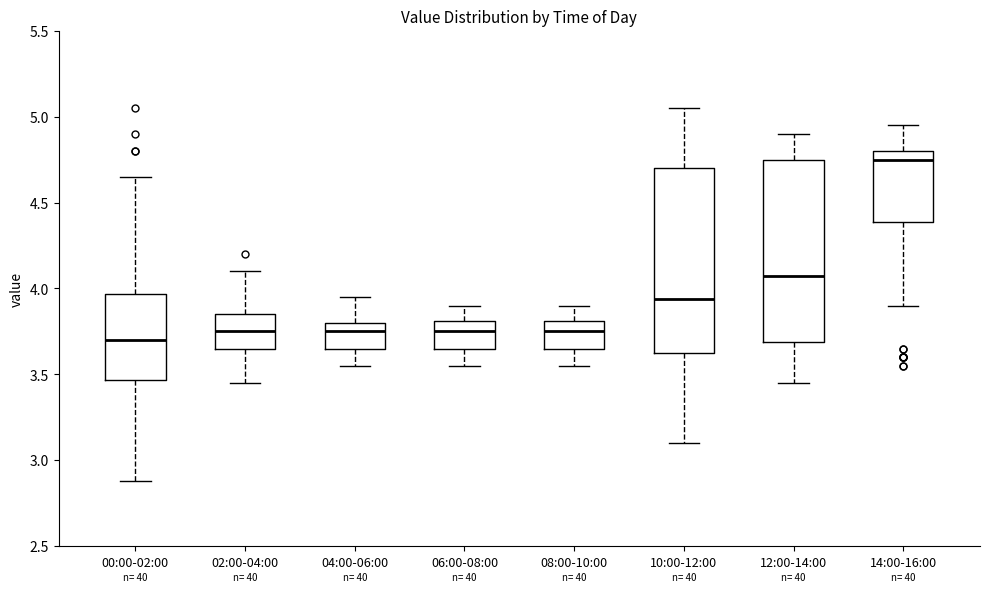

Reading left to right, read every box against the y-axis: the position of its median line, the range the box covers, and the ends of its whiskers. The values are not printed on the chart, so give them approximately, as read against the axis.

00:00-02:00: median 3.70, box 3.45 to 3.95, whiskers 2.90 to 4.65
02:00-04:00: median 3.75, box 3.65 to 3.85, whiskers 3.45 to 4.10
04:00-06:00: median 3.75, box 3.65 to 3.80, whiskers 3.55 to 3.95
06:00-08:00: median 3.75, box 3.65 to 3.80, whiskers 3.55 to 3.90
08:00-10:00: median 3.75, box 3.65 to 3.80, whiskers 3.55 to 3.90
10:00-12:00: median 3.95, box 3.60 to 4.70, whiskers 3.10 to 5.05
12:00-14:00: median 4.10, box 3.70 to 4.75, whiskers 3.45 to 4.90
14:00-16:00: median 4.75, box 4.40 to 4.80, whiskers 3.90 to 4.95